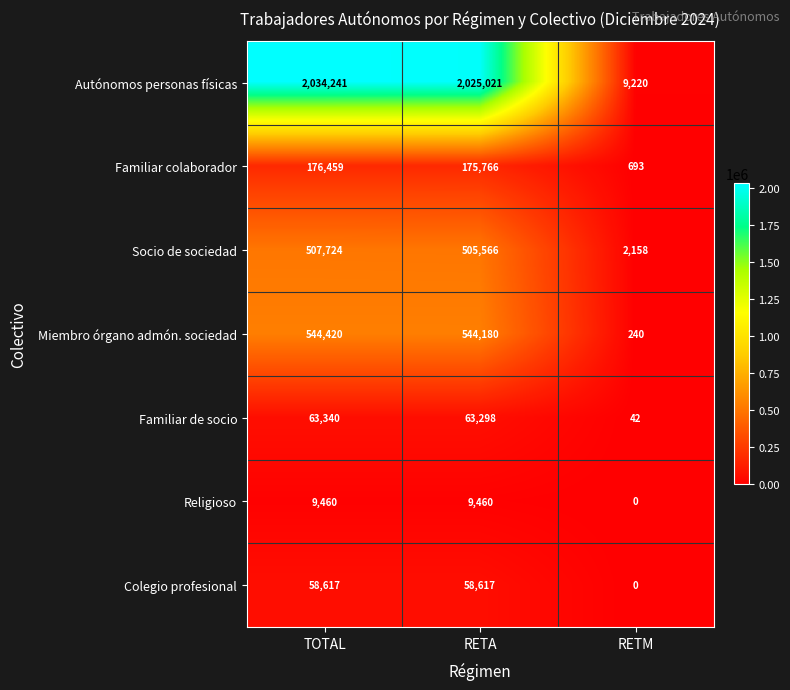

What is the average value of the Socio de sociedad series?

338483